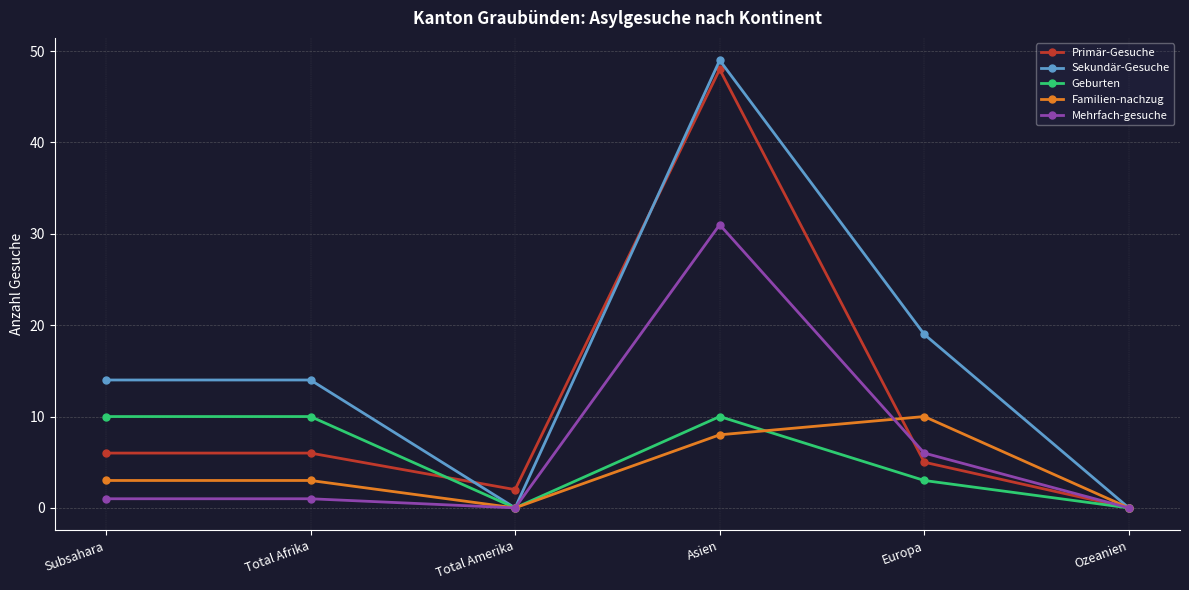

Does the chart display data point markers on the line(s)?

Yes